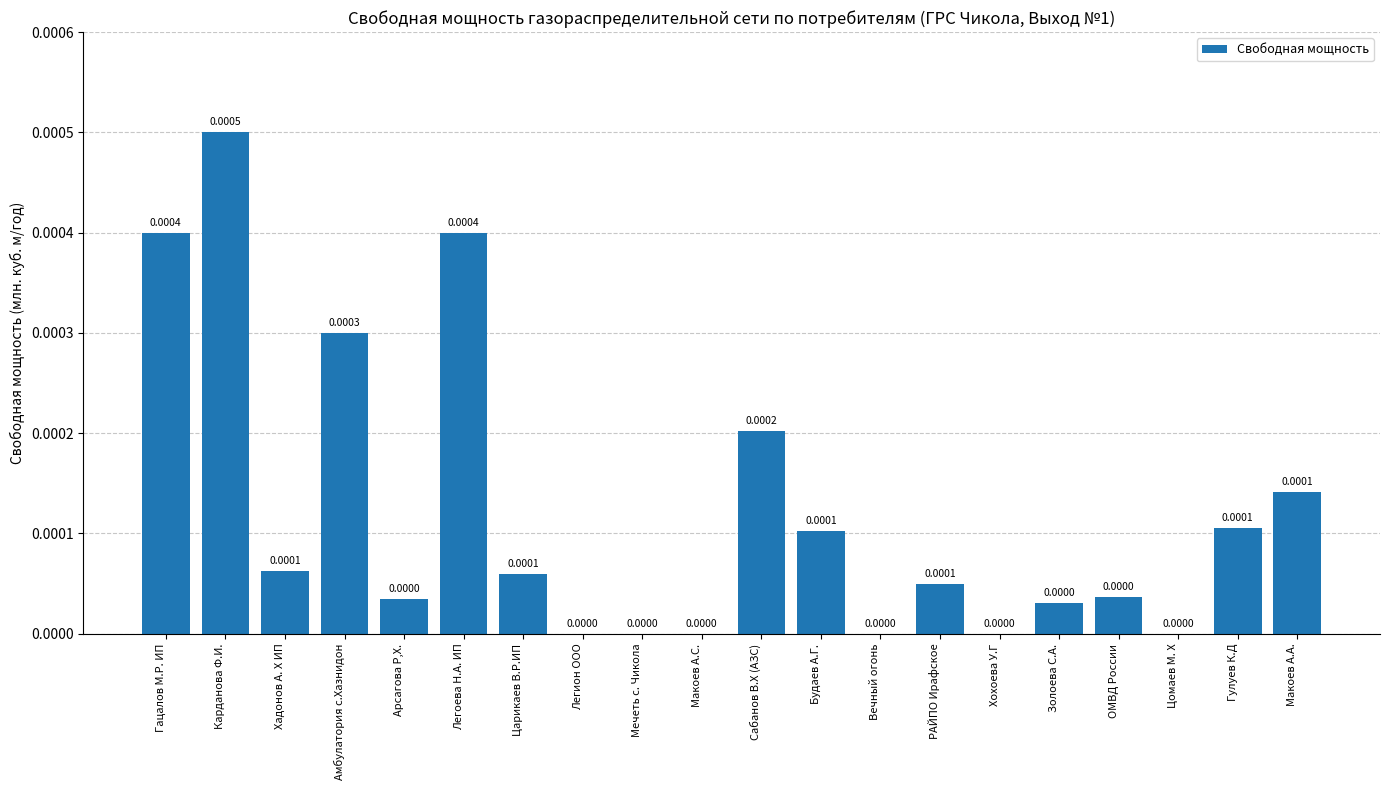

True or false: the data shows 0.0 at Гулуев К.Д.

True